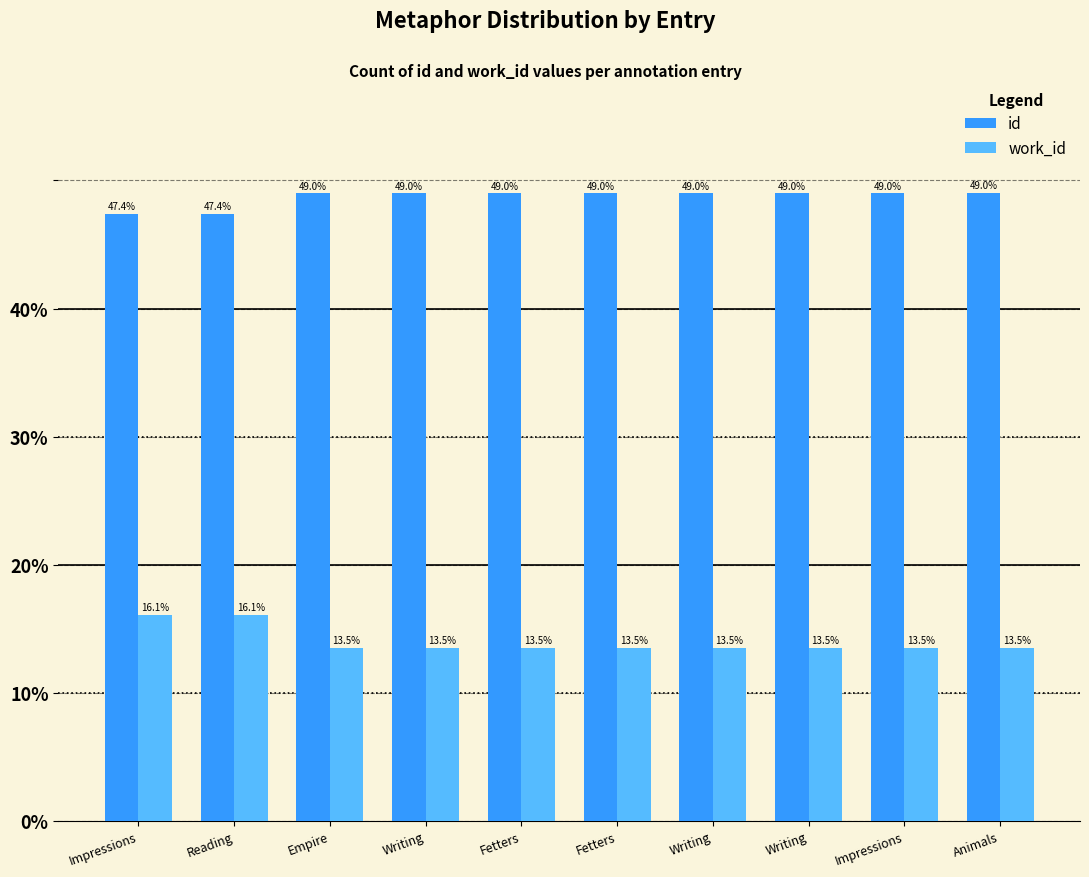

Which series has the largest total across all categories?

id